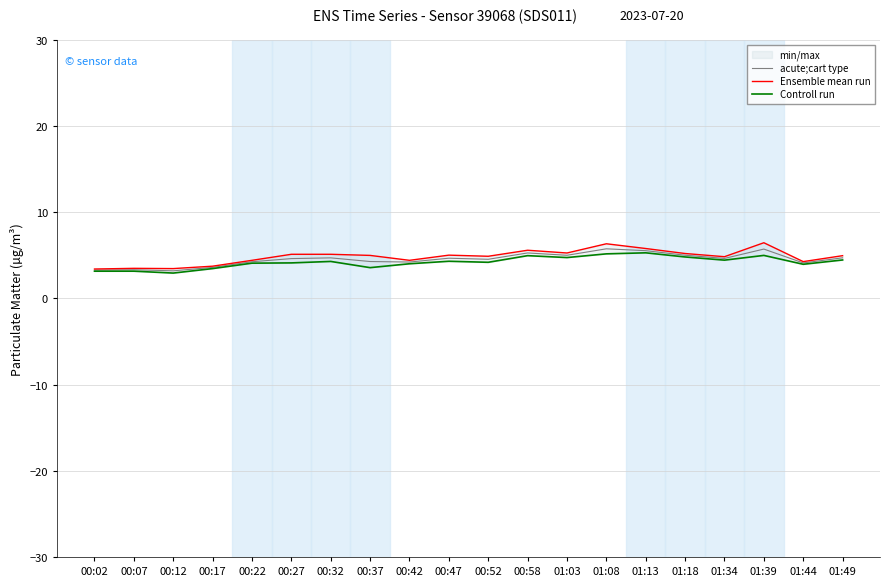

True or false: acute;cart type has a value of 5.7 at 01:39.

True